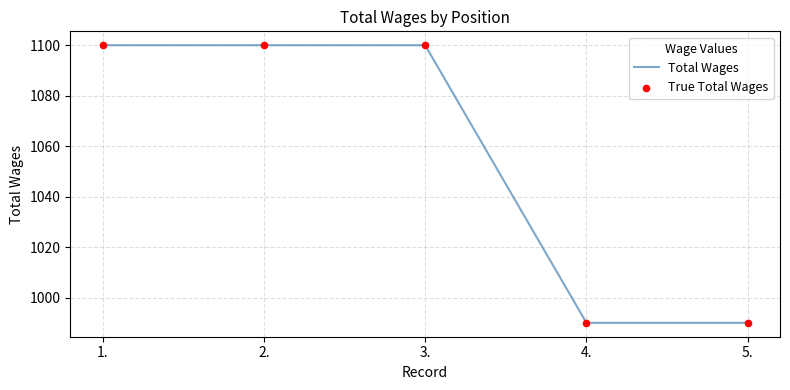

What is the greatest value displayed?

1100